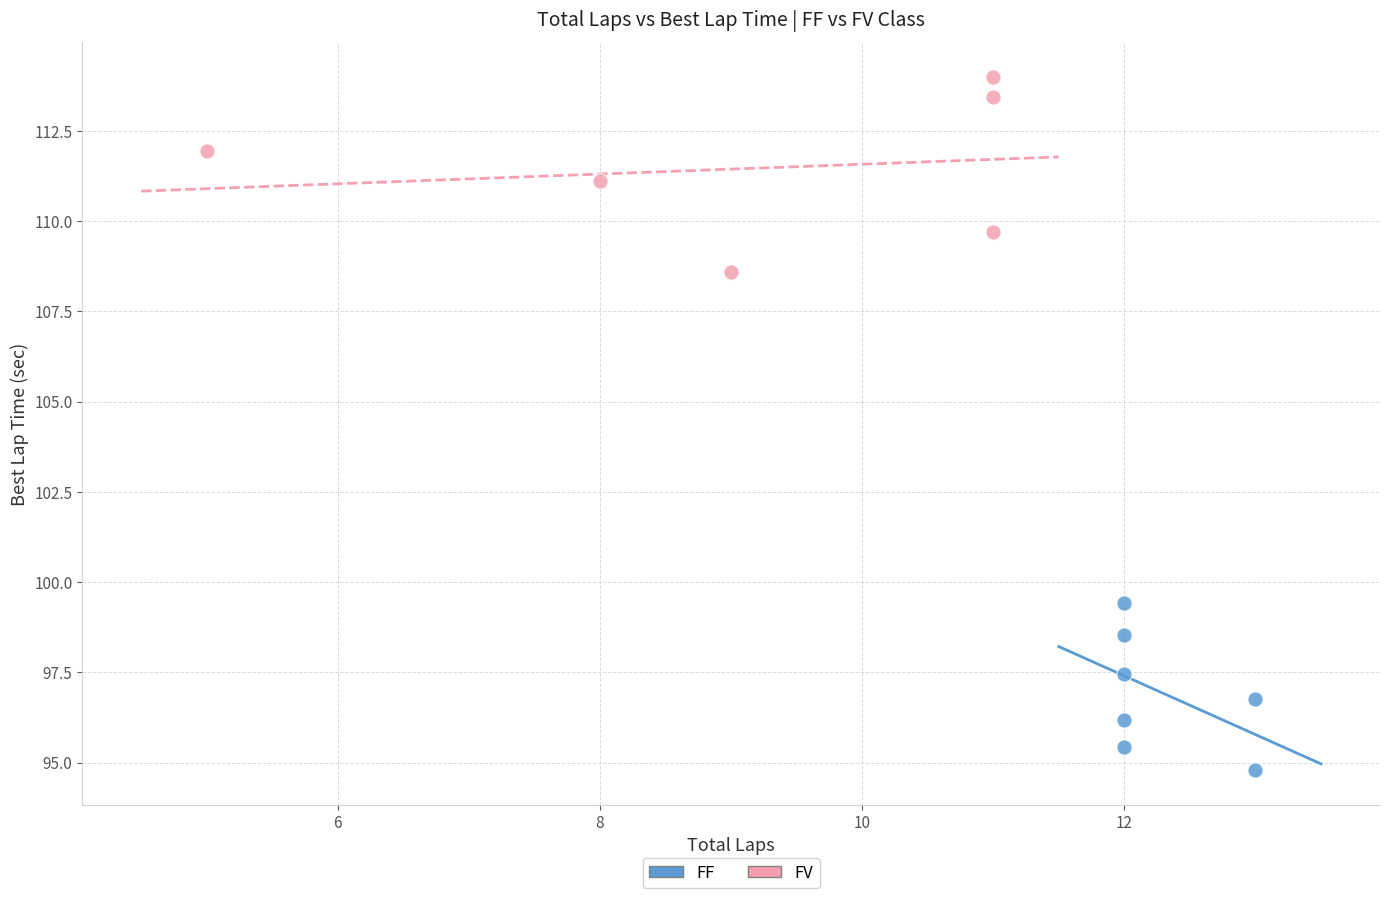

Which series reaches the maximum Y coordinate?

FV